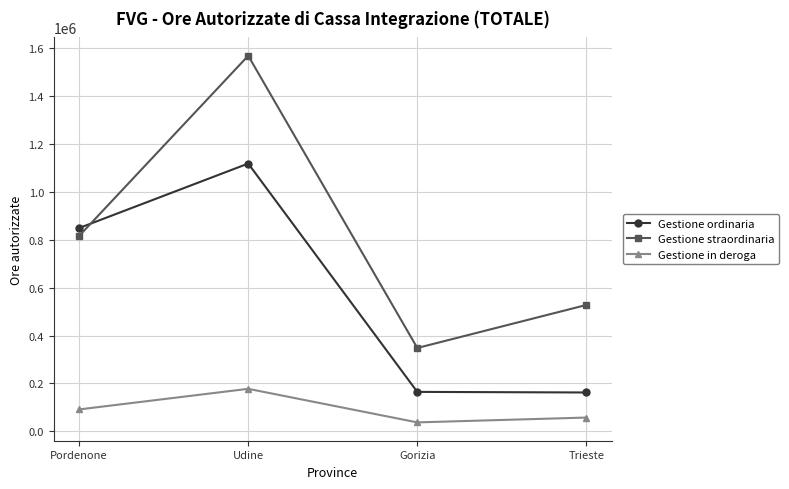

True or false: Gestione ordinaria and Gestione in deroga cross at least once.

False